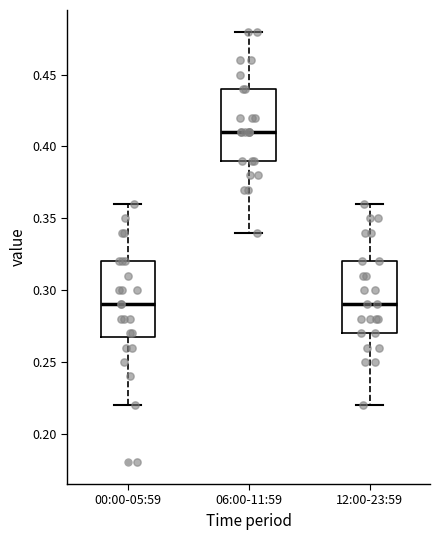

Reading left to right, transcribe this box plot: for each box, give where its median line is, the range the box spans, and where its two whiskers end, as read against the y-axis. The values are not printed on the chart, so give them approximately, as read against the axis.

00:00-05:59: median 0.29, box 0.27 to 0.32, whiskers 0.22 to 0.36
06:00-11:59: median 0.41, box 0.39 to 0.44, whiskers 0.34 to 0.48
12:00-23:59: median 0.29, box 0.27 to 0.32, whiskers 0.22 to 0.36